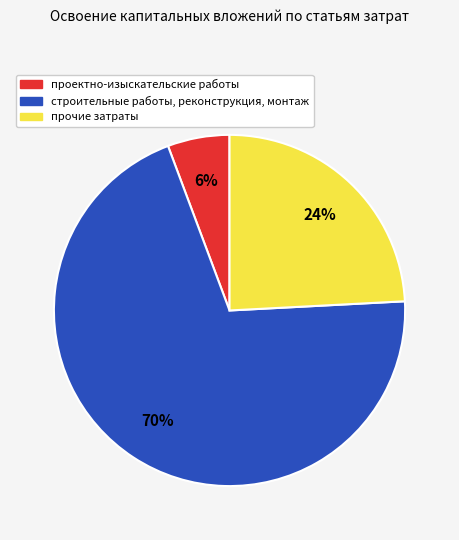

To the nearest percent, what is the average slice percentage?

33%